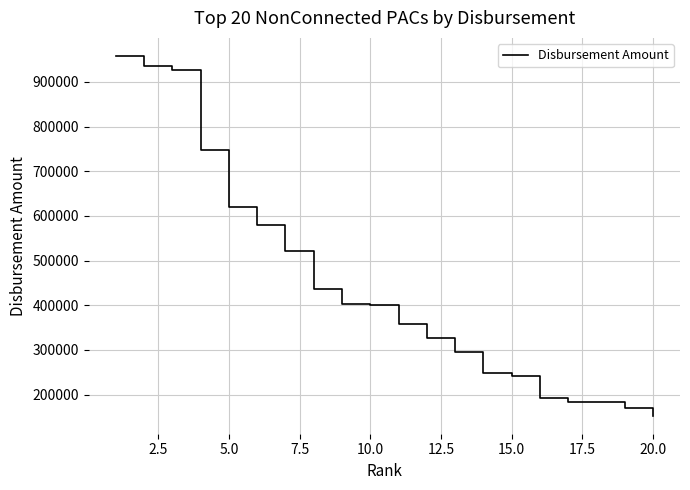

What is the greatest value displayed?

958433